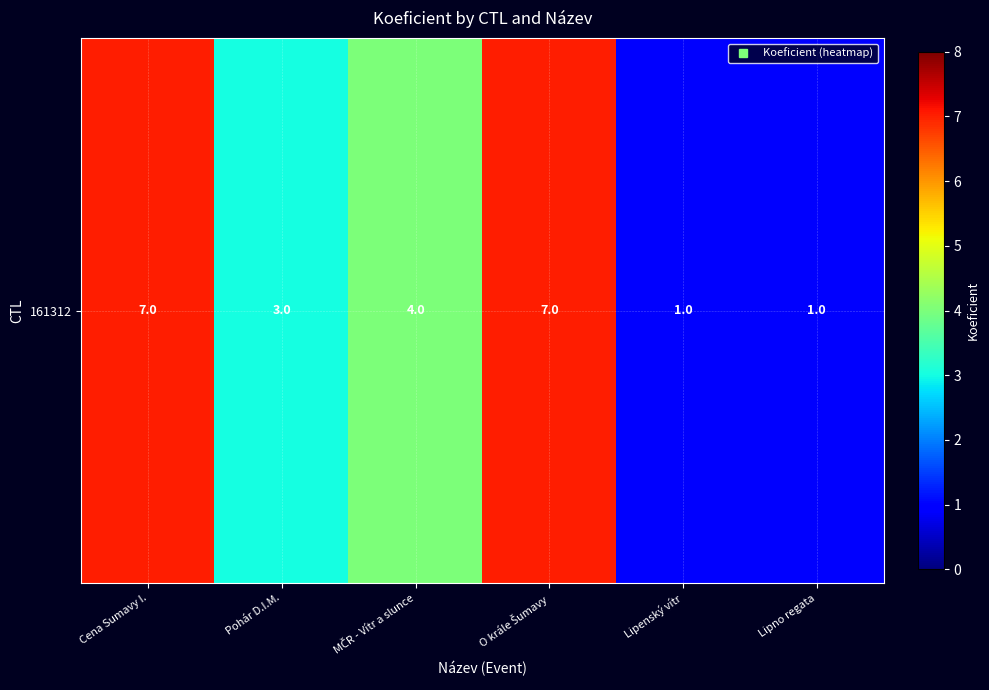

Reading left to right, extract all data points from this chart.

7	3	4	7	1	1